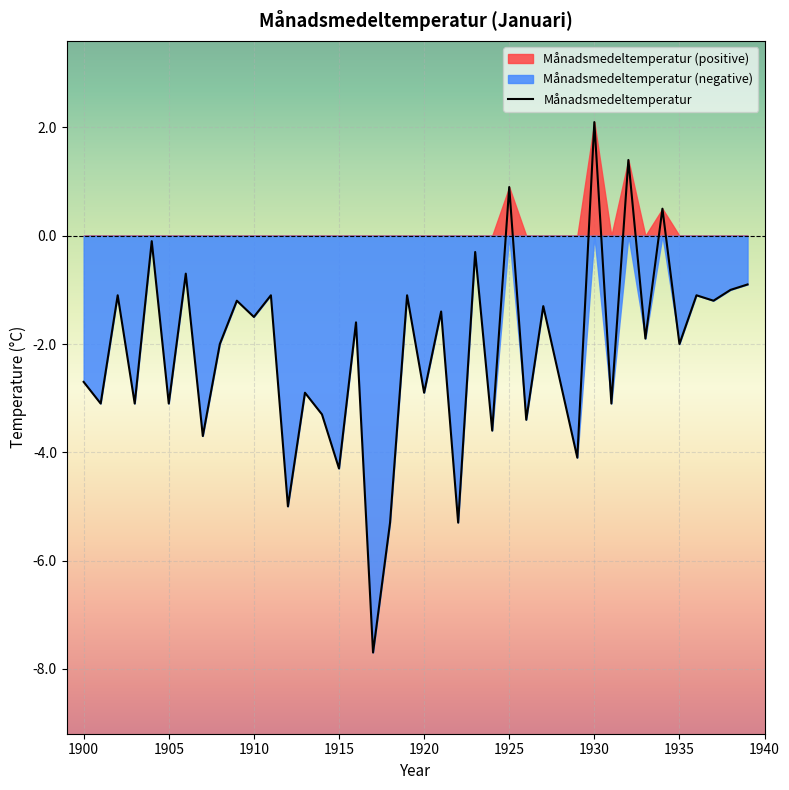

Is it true that Månadsmedeltemperatur equals -0.7 at 1910?

False